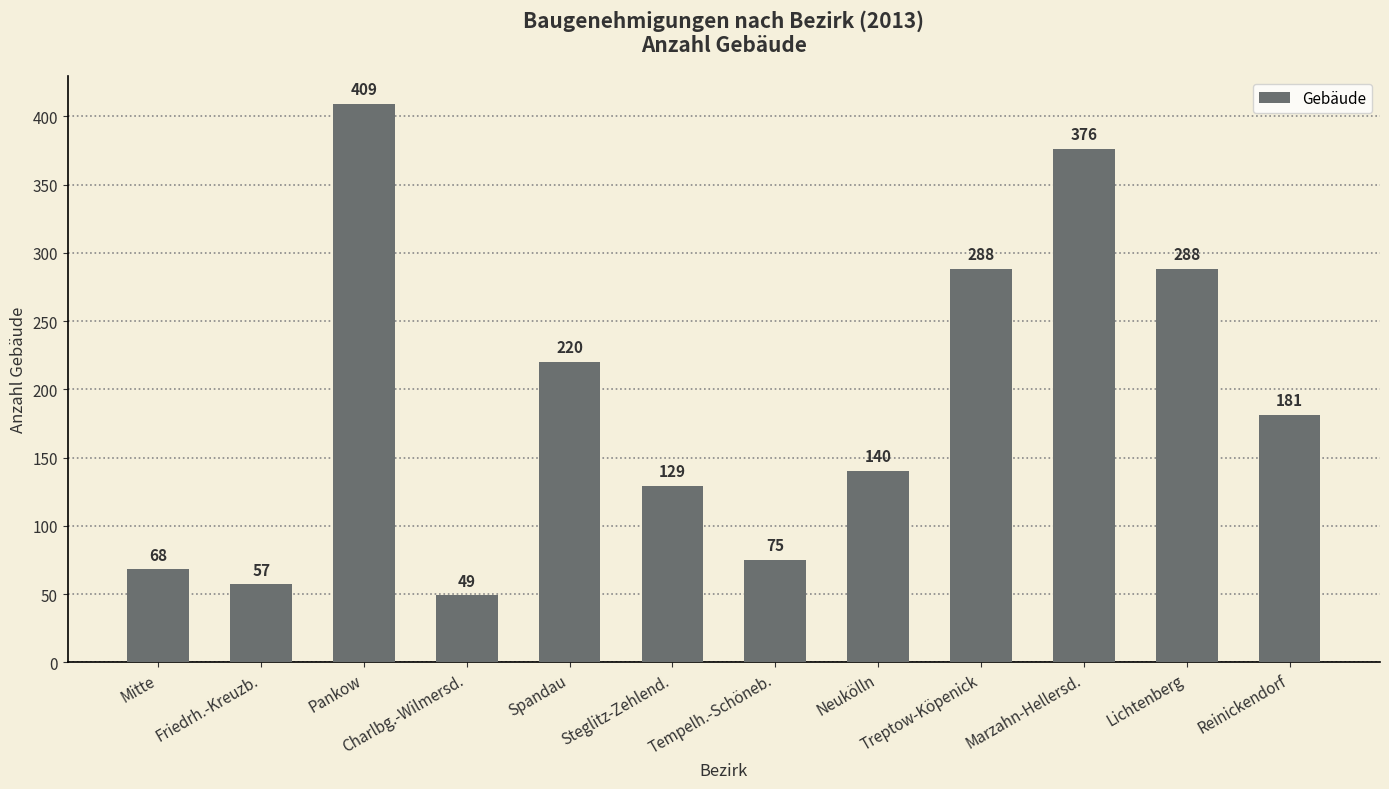

What is the value of the 12th bar from the left?

181